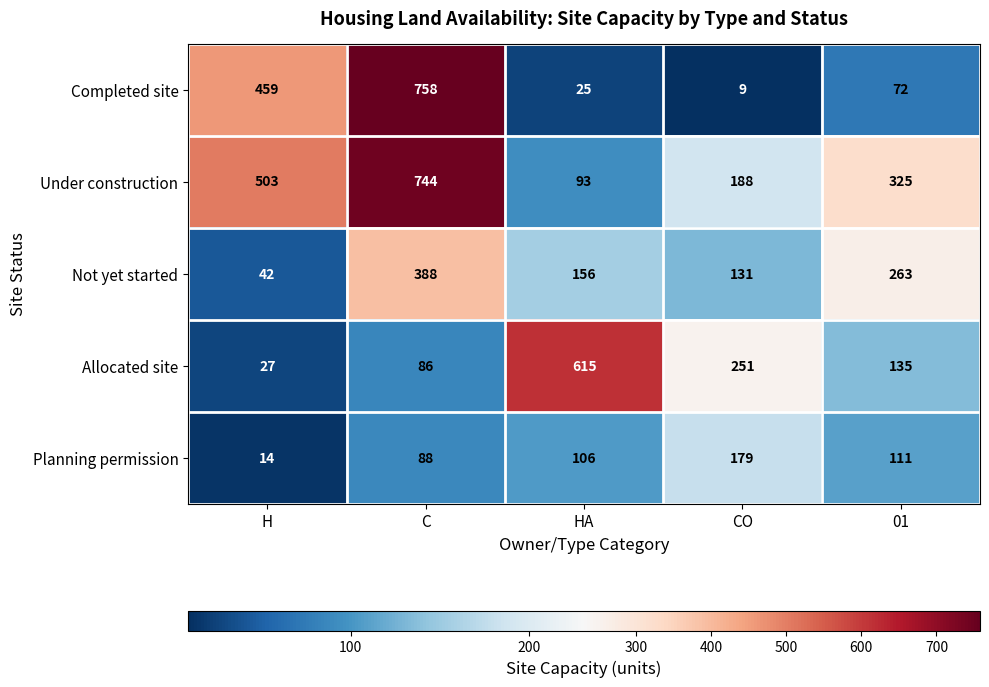

Rank the series by their maximum value, from lowest to highest.

Planning permission, Not yet started, Allocated site, Under construction, Completed site